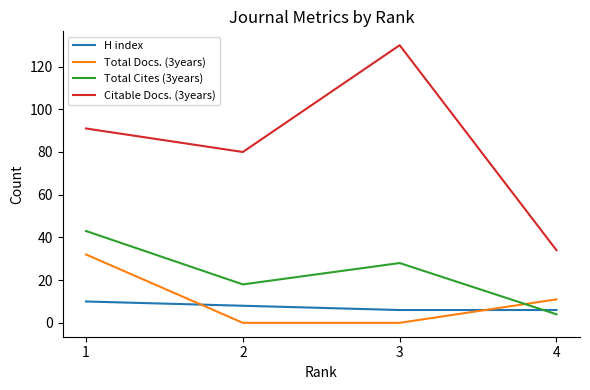

True or false: Total Cites (3years) has a value of 4 at 4.

True